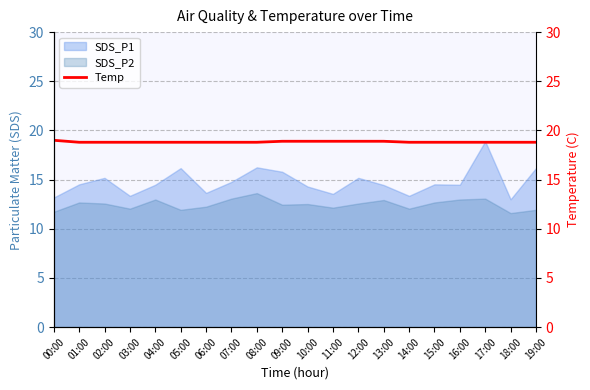

How many data points does each series have?

20